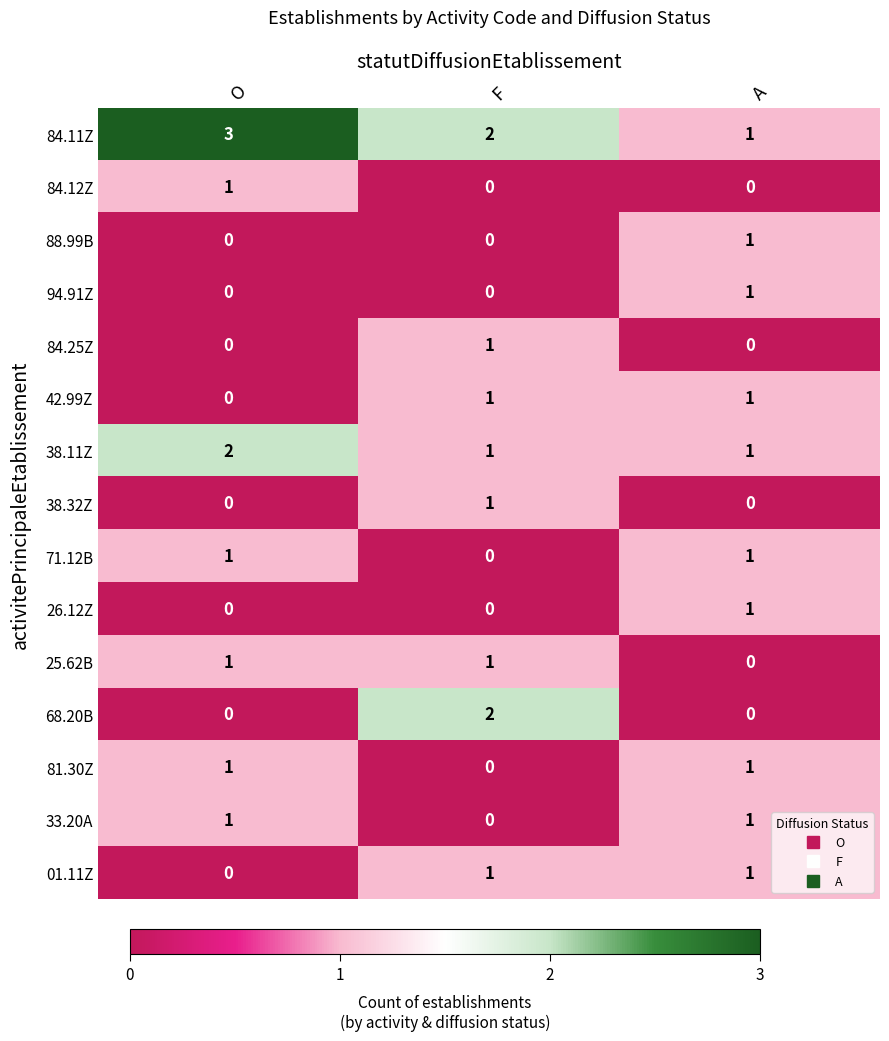

True or false: 88.99B has a value of 0 at F.

True